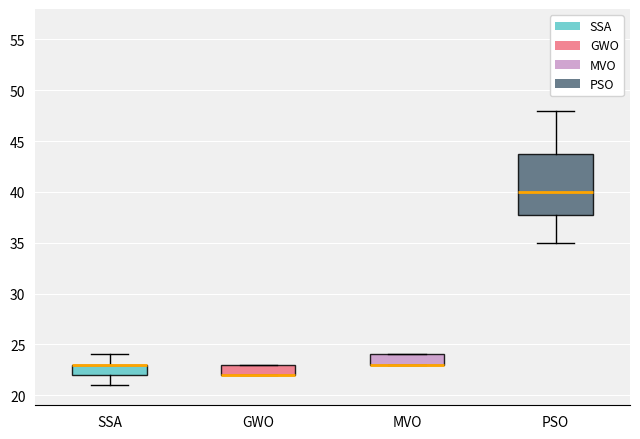

Reading left to right, read every box against the y-axis: the position of its median line, the range the box covers, and the ends of its whiskers. The values are not printed on the chart, so give them approximately, as read against the axis.

SSA: median 23 (drawn on the box's upper edge), box 22 to 23, whiskers 21 to 24
GWO: median 22 (drawn on the box's lower edge), box 22 to 23, whiskers 22 to 23
MVO: median 23 (drawn on the box's lower edge), box 23 to 24, whiskers 23 to 24
PSO: median 40, box 38 to 44, whiskers 35 to 48